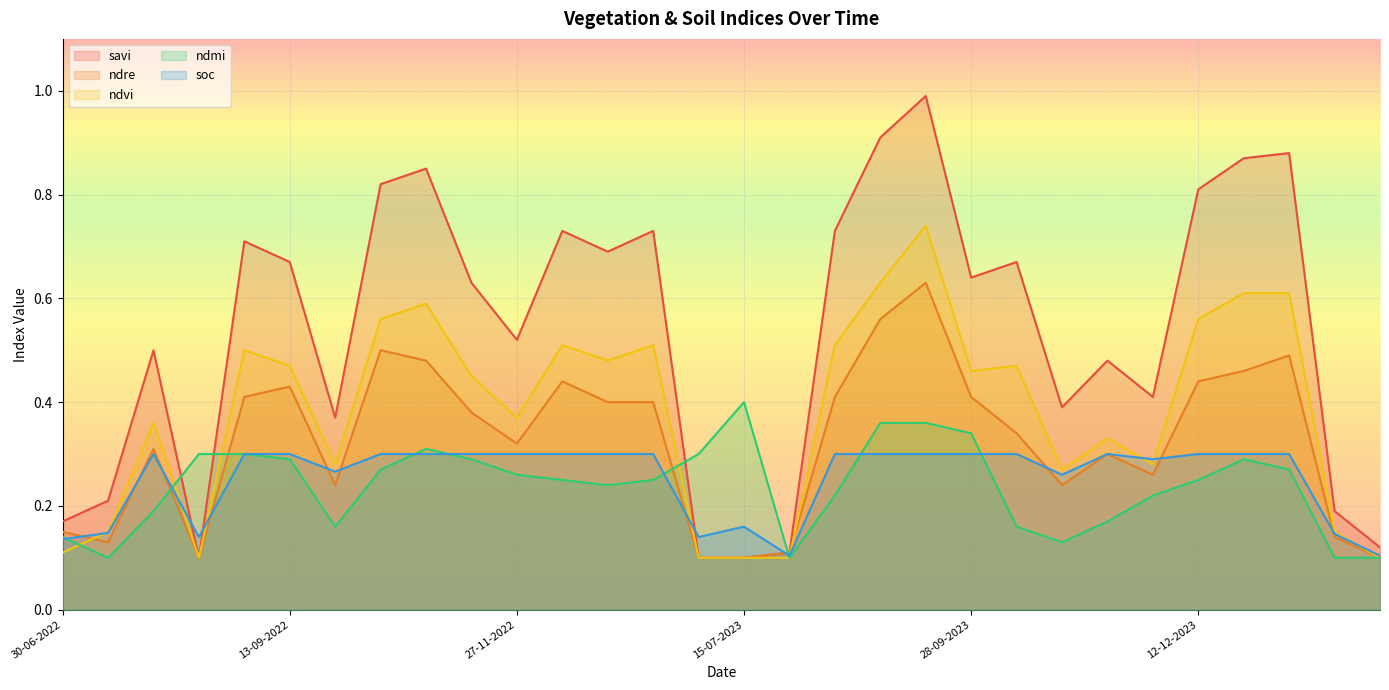

What is the sum of all soc values?

7.6